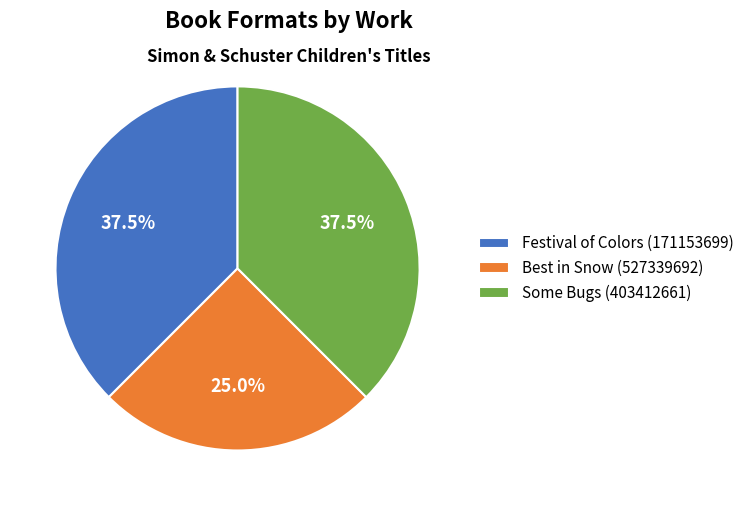

Which slice is the smallest?

Best in Snow (527339692)